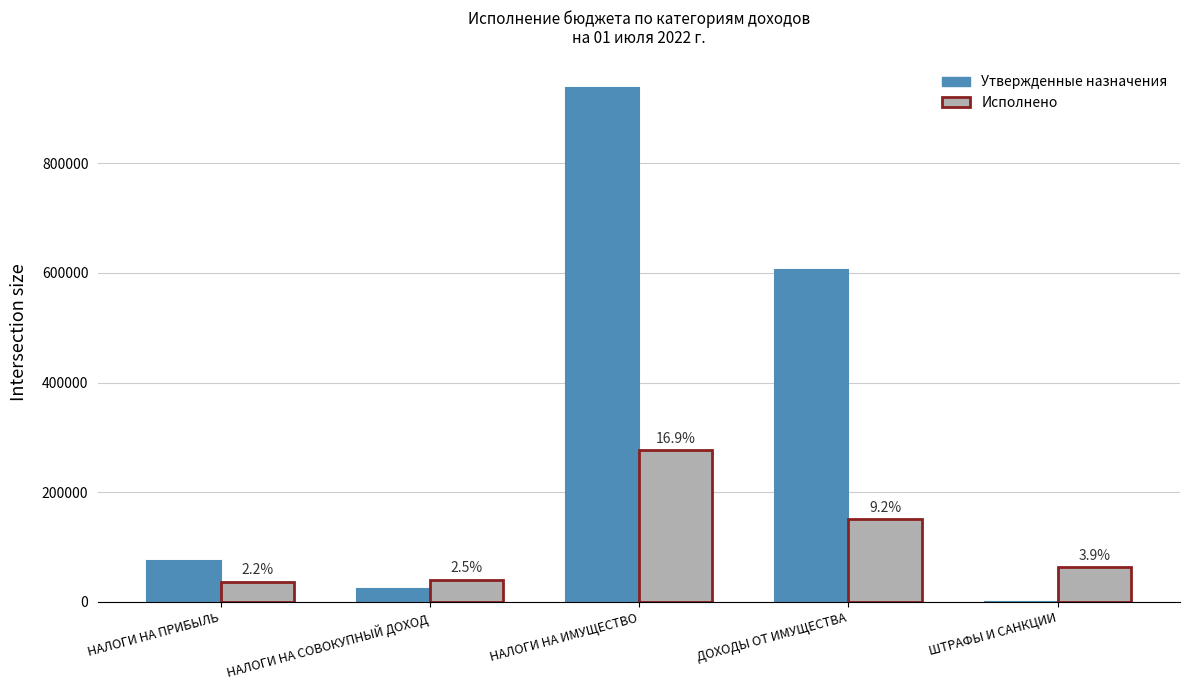

What position from the right is НАЛОГИ НА СОВОКУПНЫЙ ДОХОД?

4